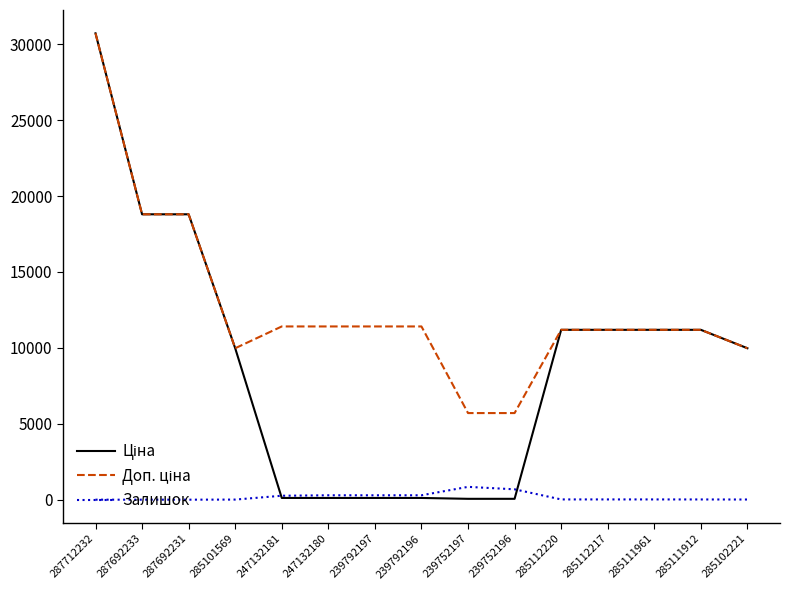

At which category is the sum across all series the highest?

287712232